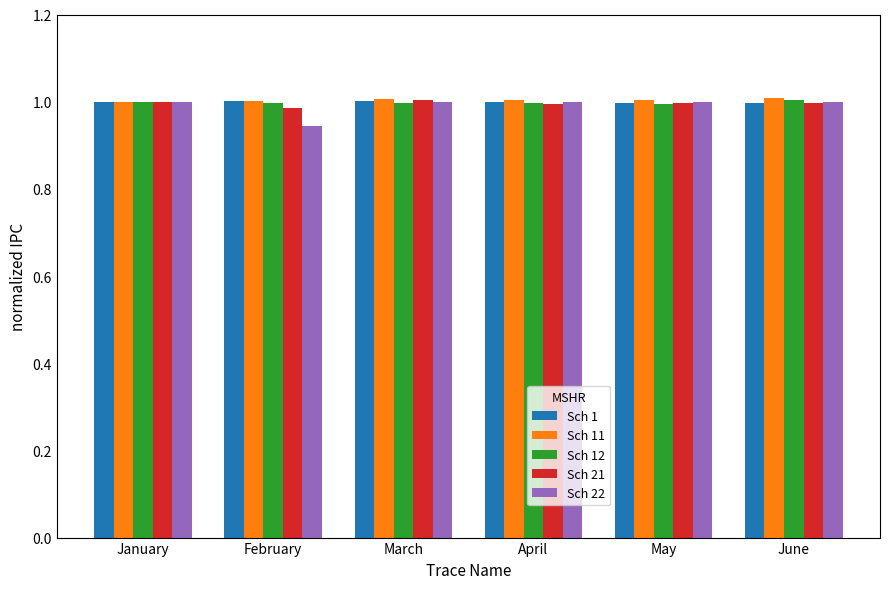

At how many categories does at least one series exceed 0?

6